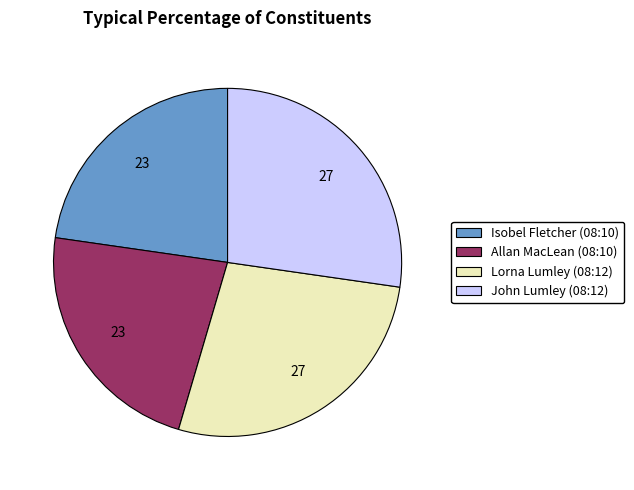

Is the sum of Lorna Lumley (08:12) and John Lumley (08:12) greater than half?

Yes